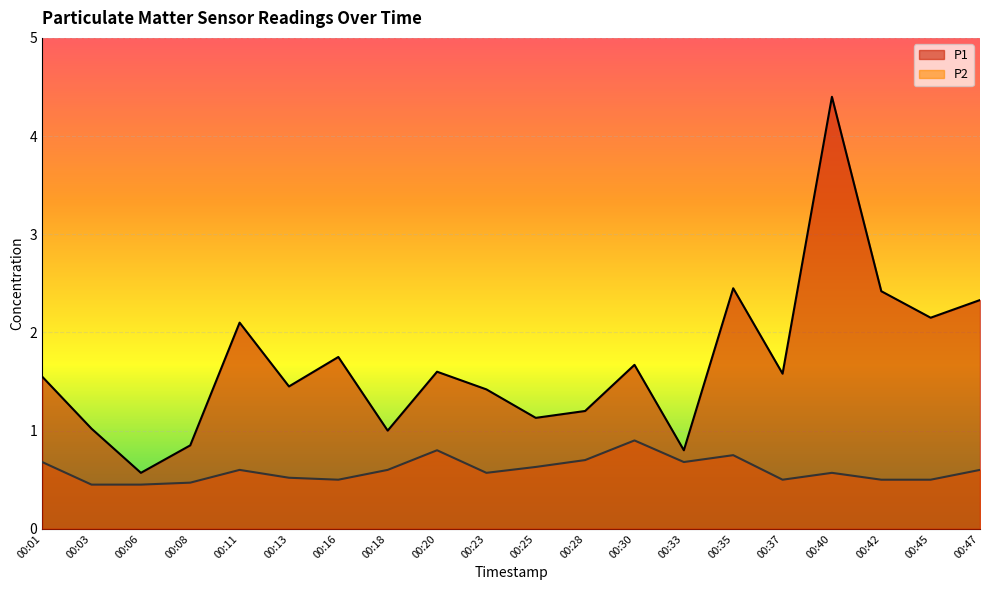

How many categories are shown in the chart?

20